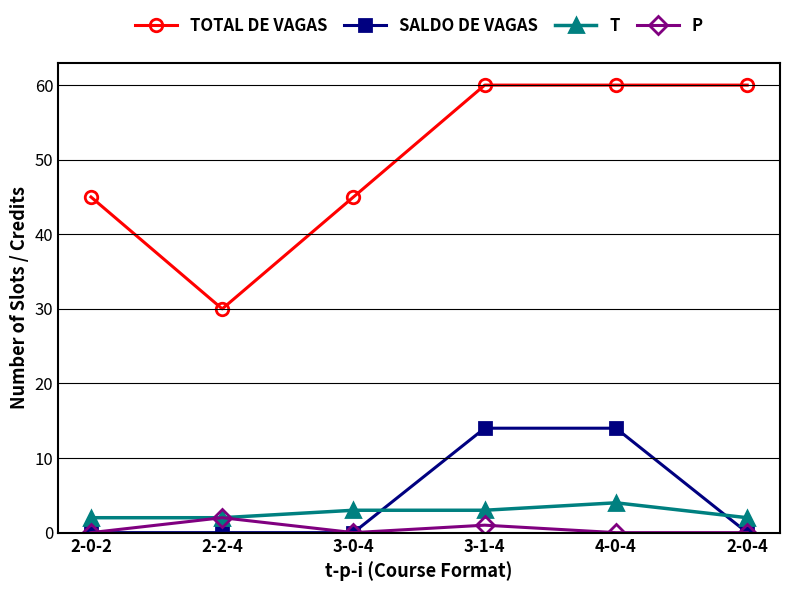

True or false: T has more than 2 interior local peaks.

False